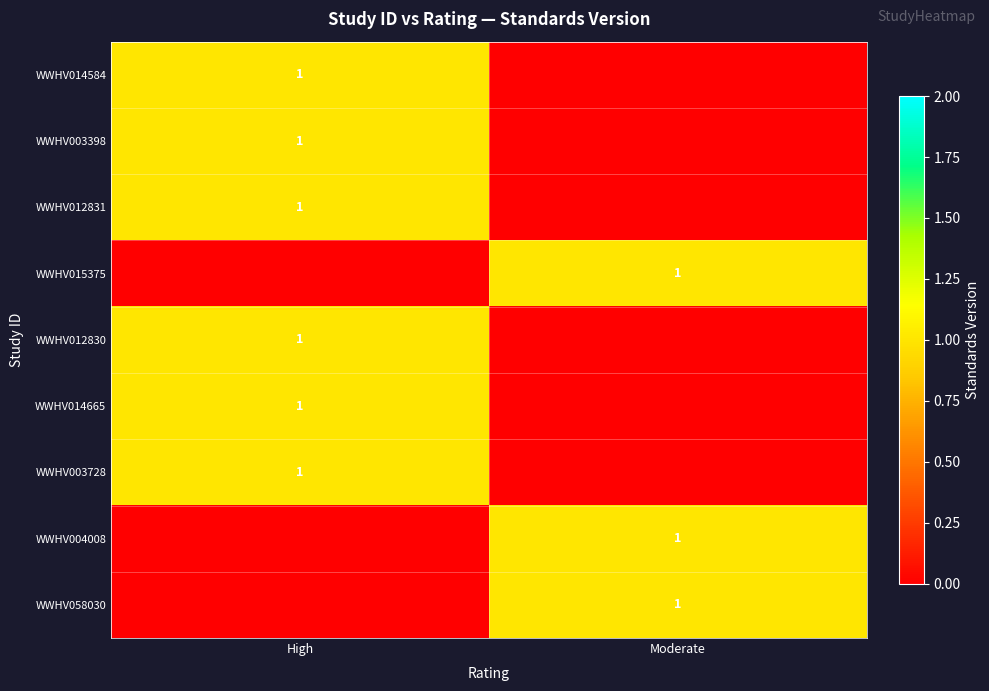

The WWHV058030 series shows 1 at Moderate. True or false?

True